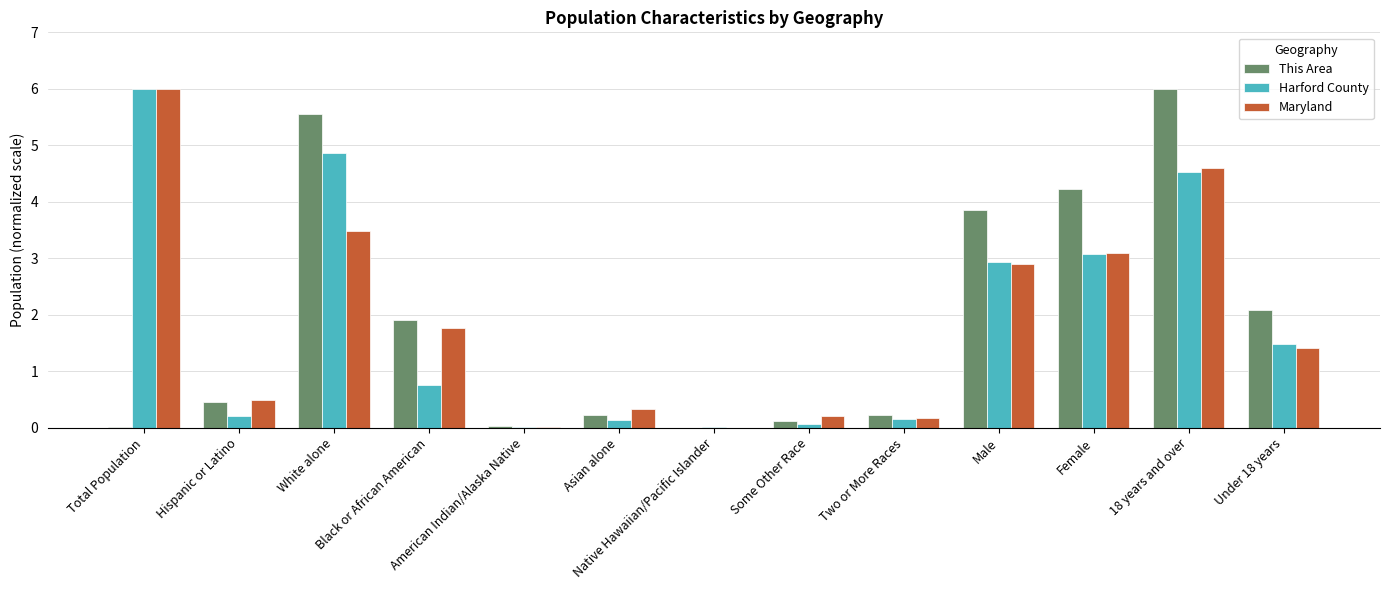

Are the bars grouped side by side (vs. stacked)?

Yes